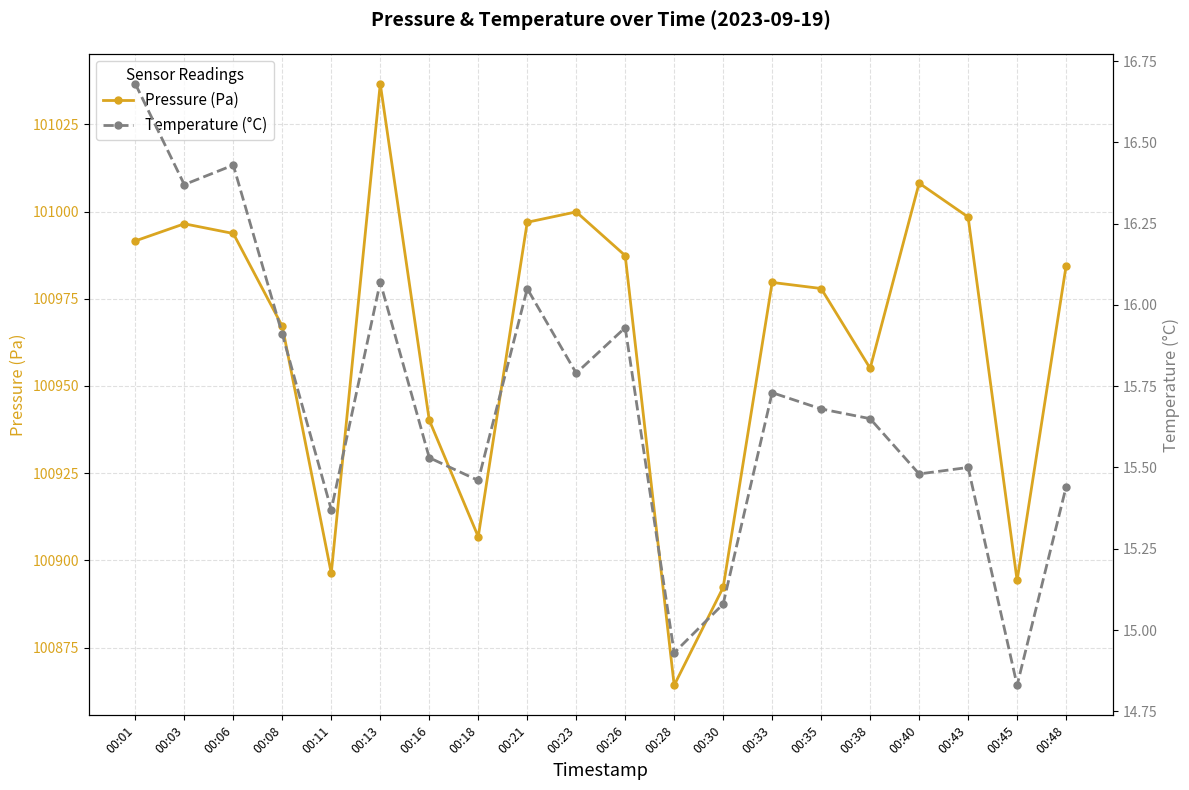

How many values in the temperature series are below 15?

2